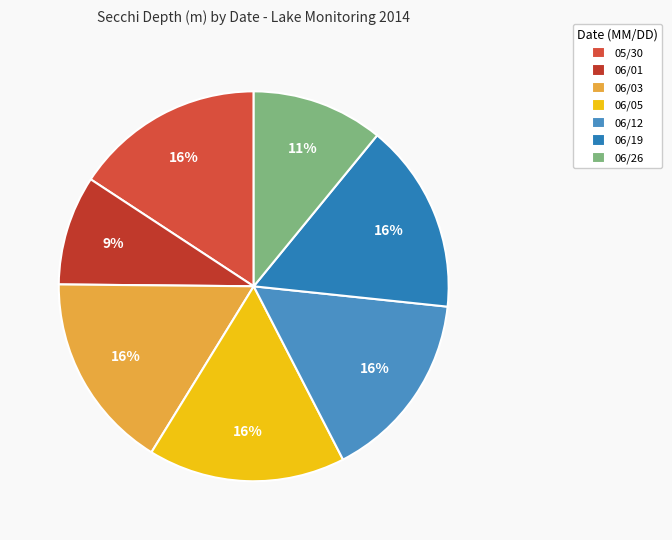

How many segments does this pie chart have?

7